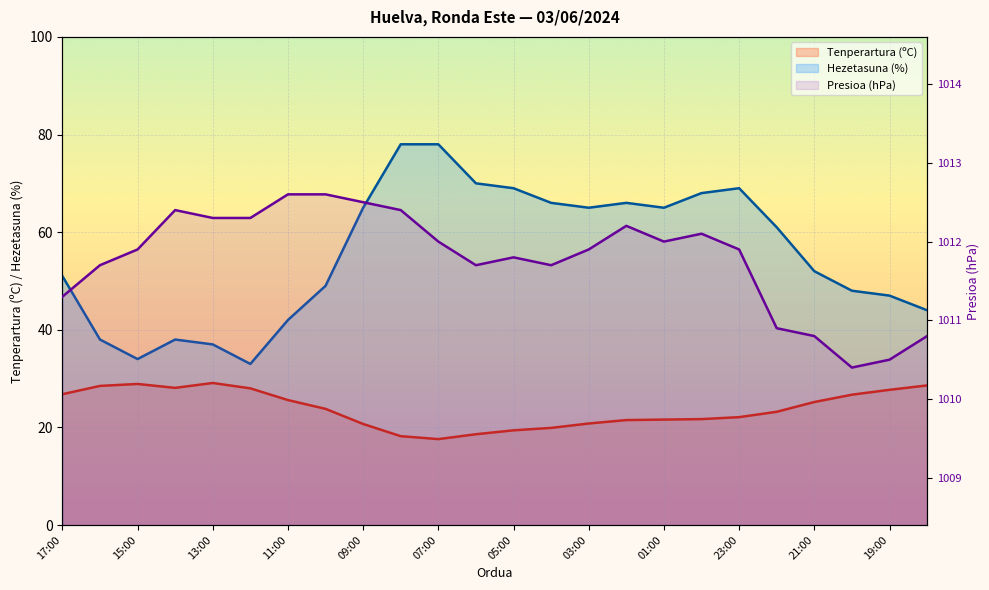

What are all the series names shown in the legend?

Tenperartura (ºC), Hezetasuna (%), Presioa (hPa)